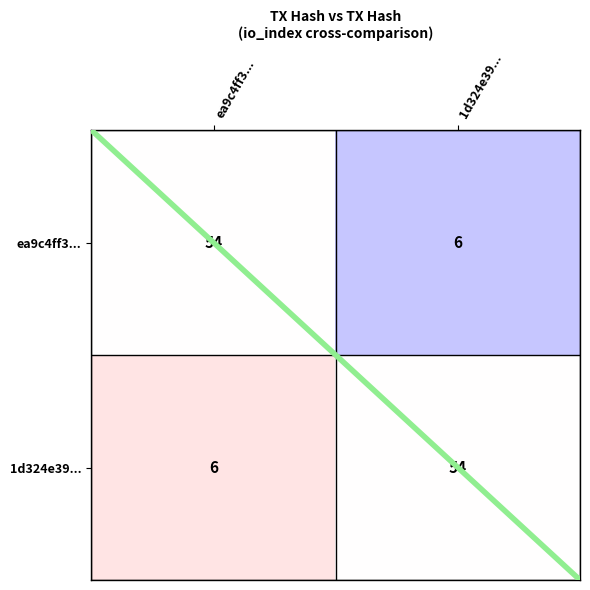

Is the value of 1d324e39... at 1d324e39... greater than the value of ea9c4ff3... at 1d324e39...?

Yes